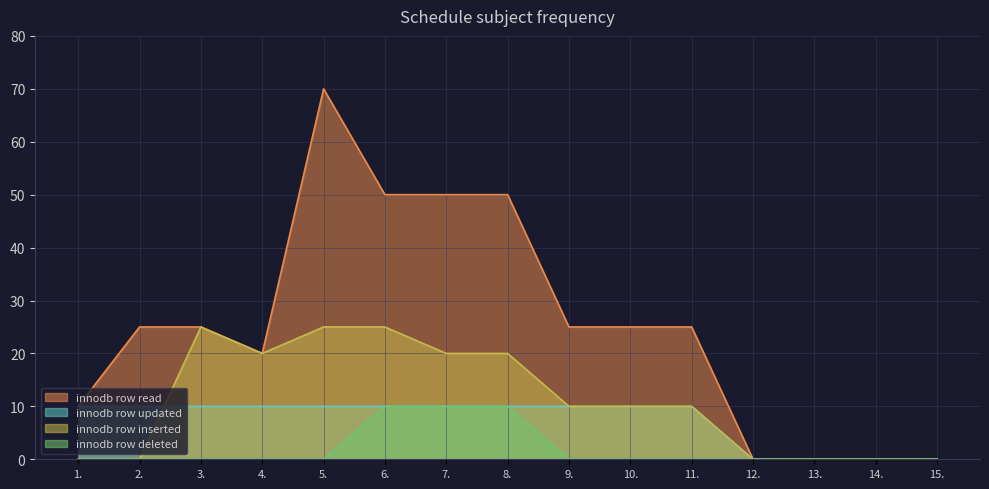

How many values in the innodb row updated series exceed 10?

5